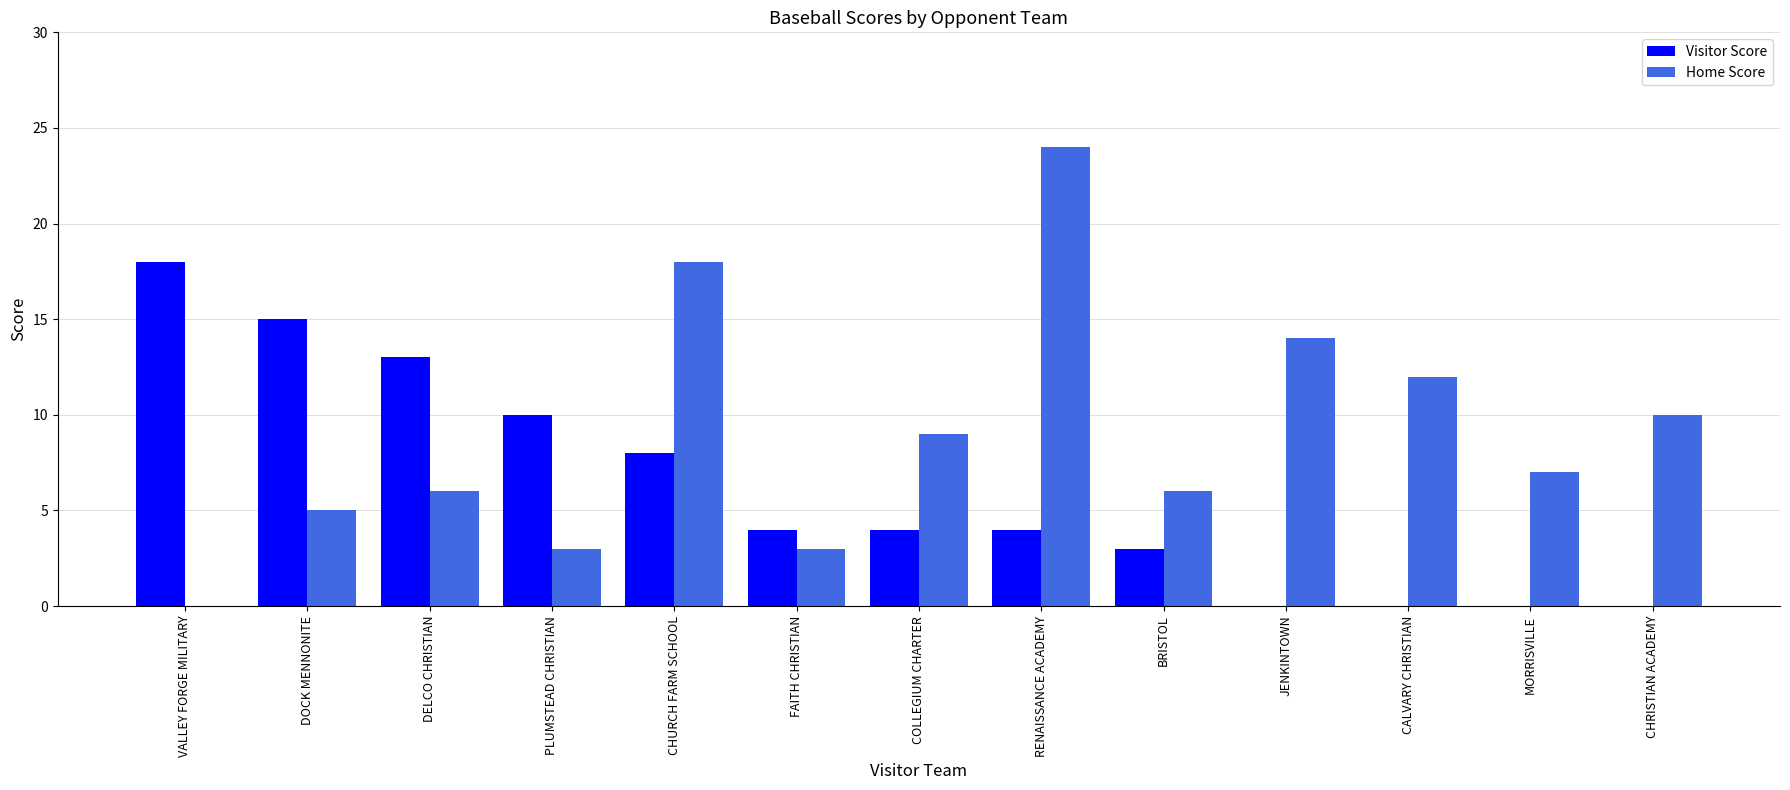

Reading right to left, what are all the values shown in this chart?

Visitor Score: 0	0	0	0	3	4	4	4	8	10	13	15	18
Home Score: 10	7	12	14	6	24	9	3	18	3	6	5	0